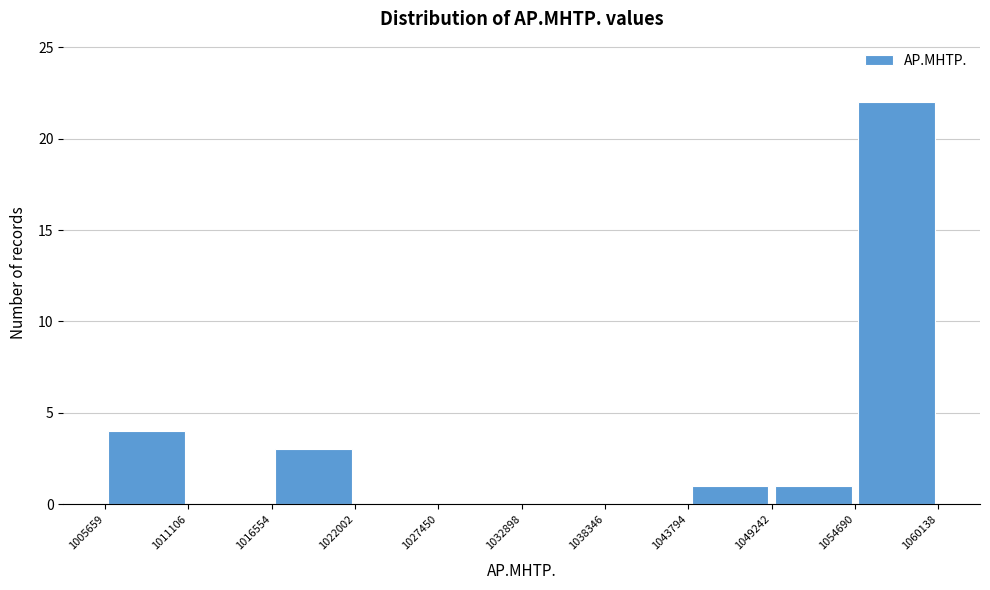

What is the height of the bar covering 1016554 to 1022002 on the x-axis? The values are not printed on the chart, so give them approximately, as read against the axis.

3